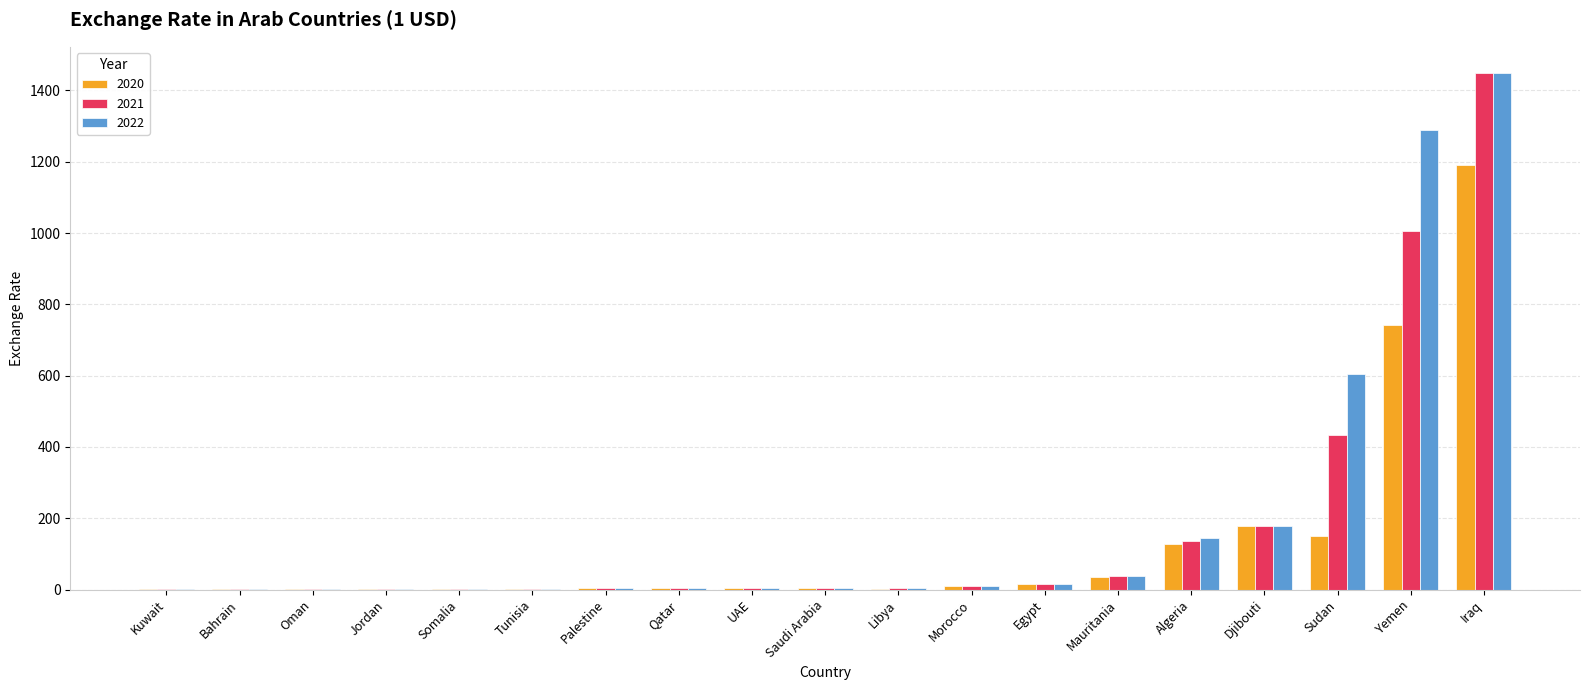

What is the sum of all 2022 values?

3754.2